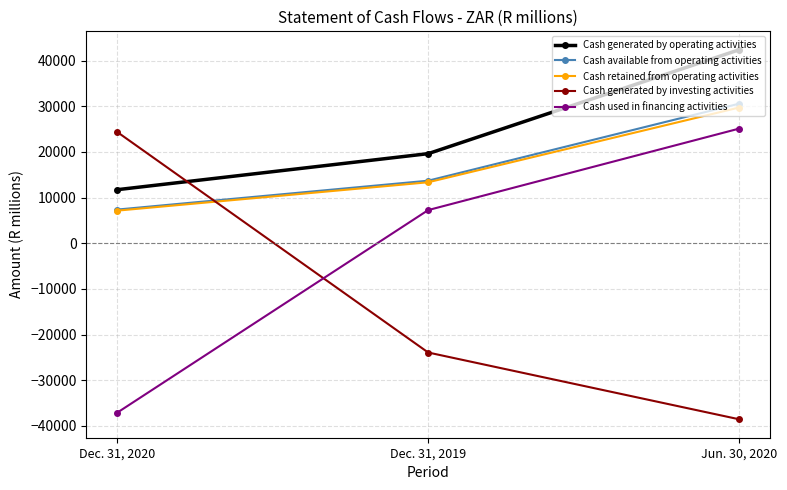

Rank the series at Jun. 30, 2020 from highest to lowest value.

Cash generated by operating activities, Cash available from operating activities, Cash retained from operating activities, Cash used in financing activities, Cash generated by investing activities